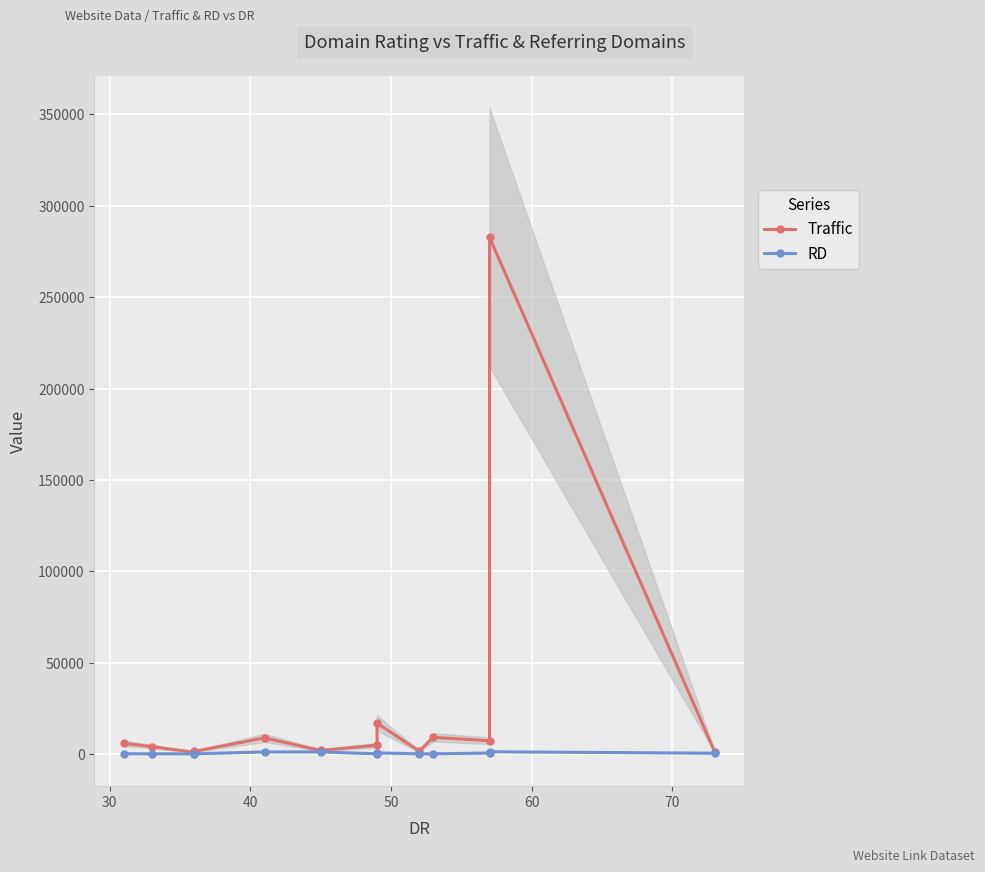

What is the sum of all Traffic values?

346302